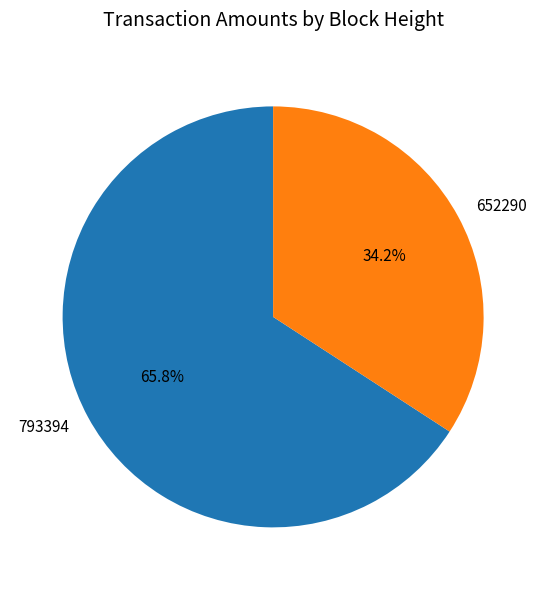

Does 793394 account for over 50% of the chart?

Yes